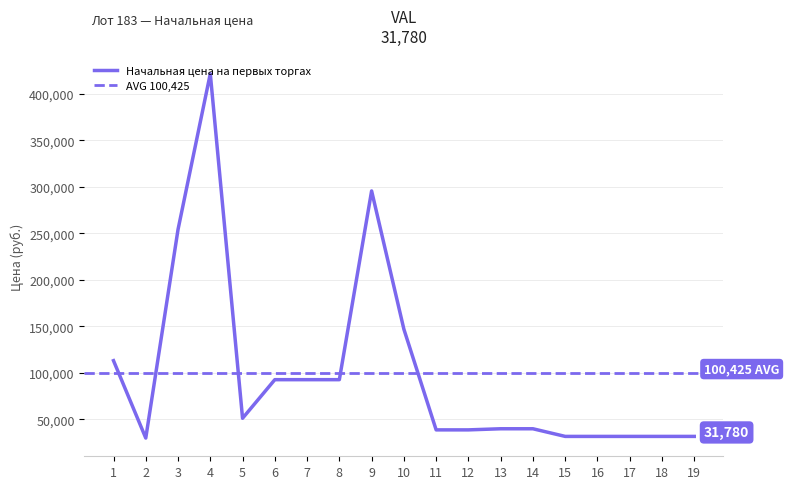

How many values are below 40000?

8